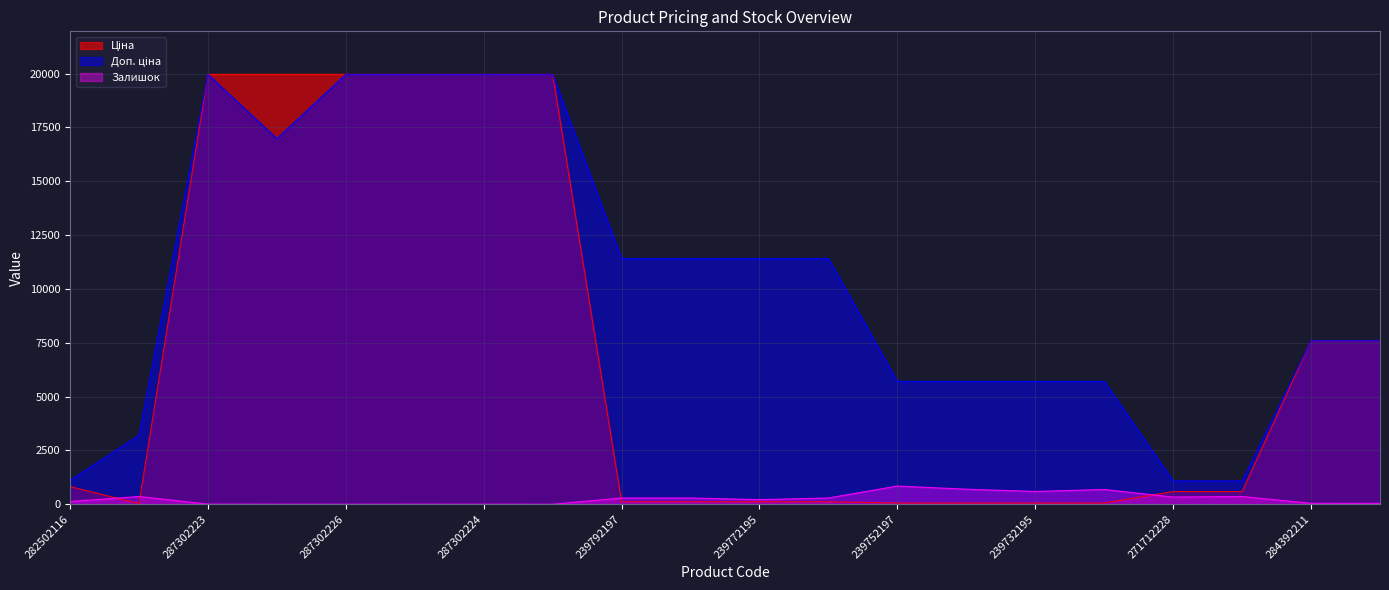

What is the maximum value for Доп. ціна?

19964.2